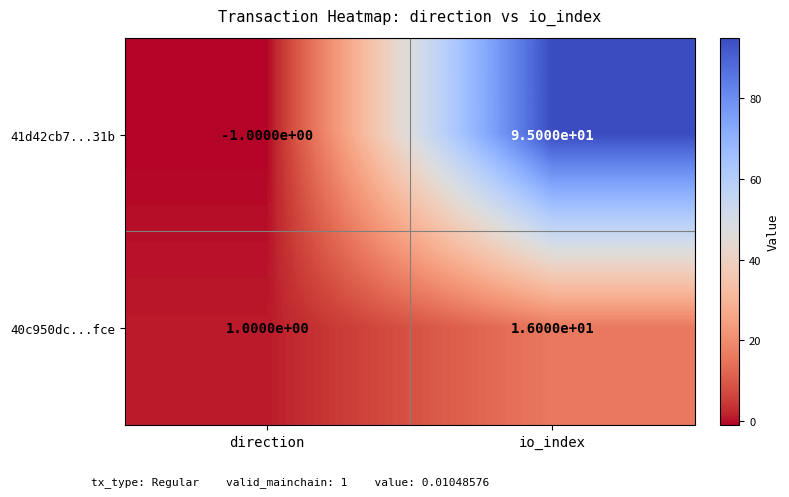

The value of 41d42cb7...31b at direction is -1. True or false?

True